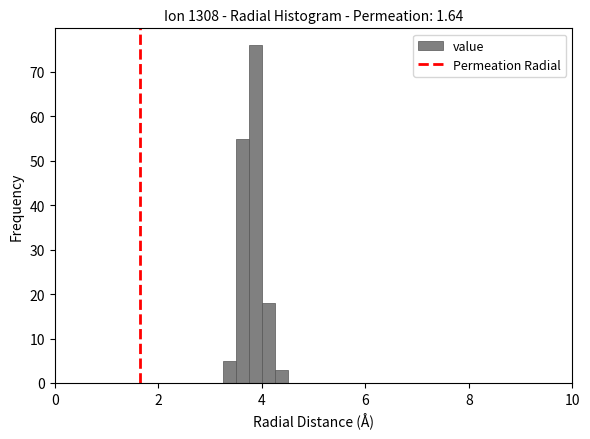

Read against the x-axis, roughly where is the centre of the tallest bar?

3.8